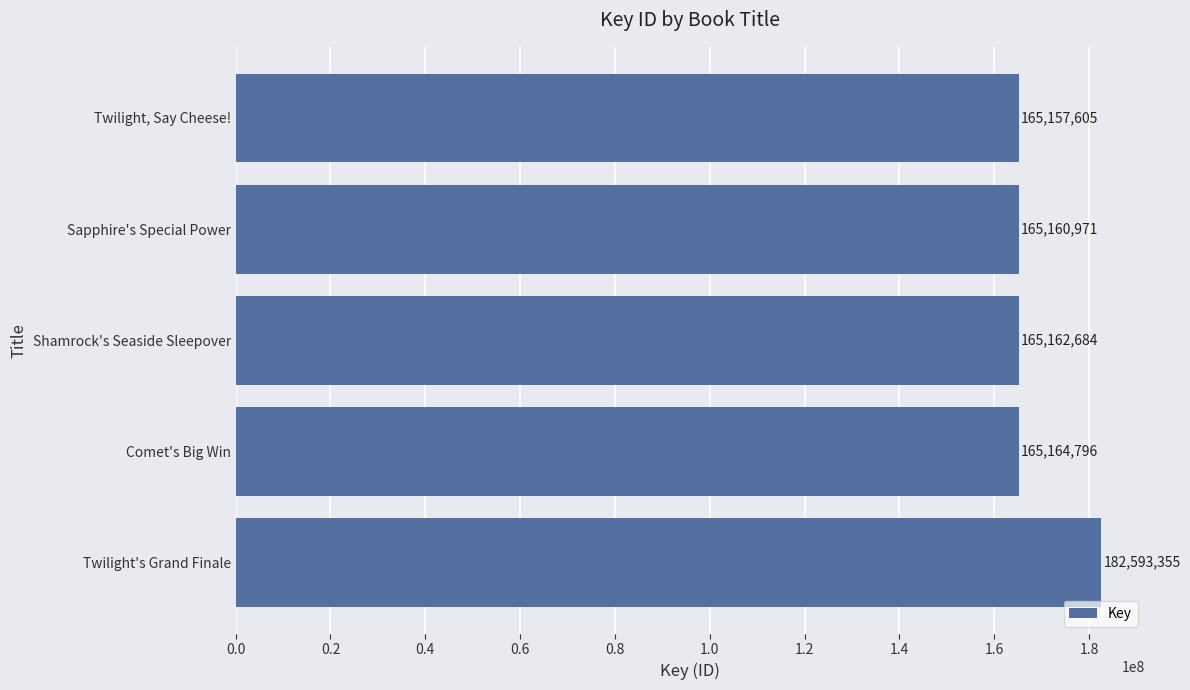

Reading top to bottom, what are all the values shown in this chart?

165157605	165160971	165162684	165164796	182593355